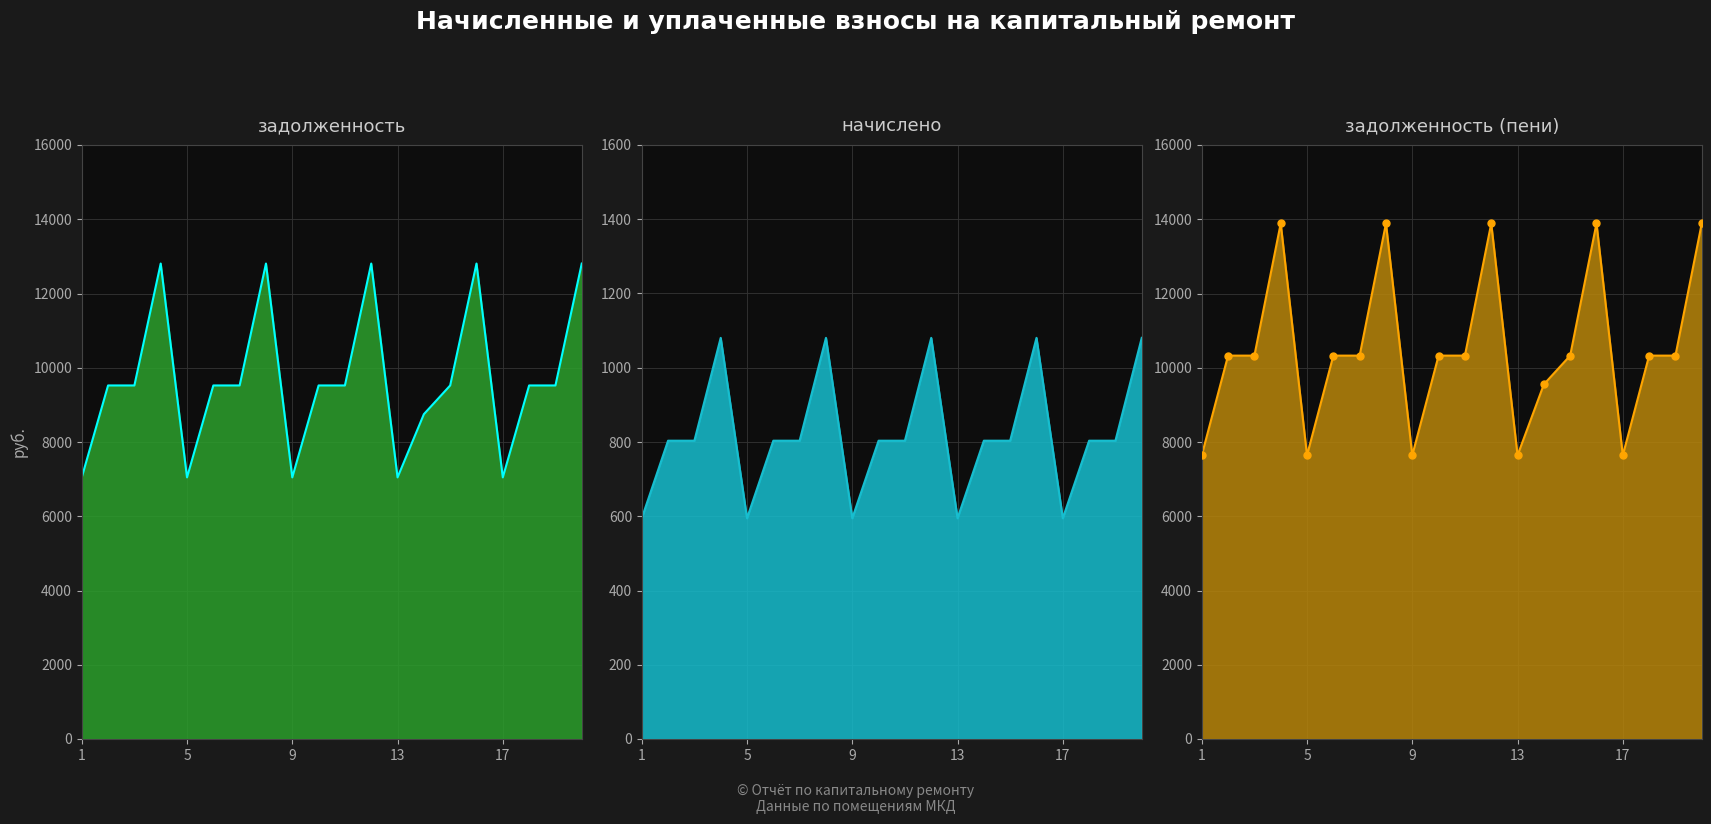

What is the smallest value displayed?

594.5